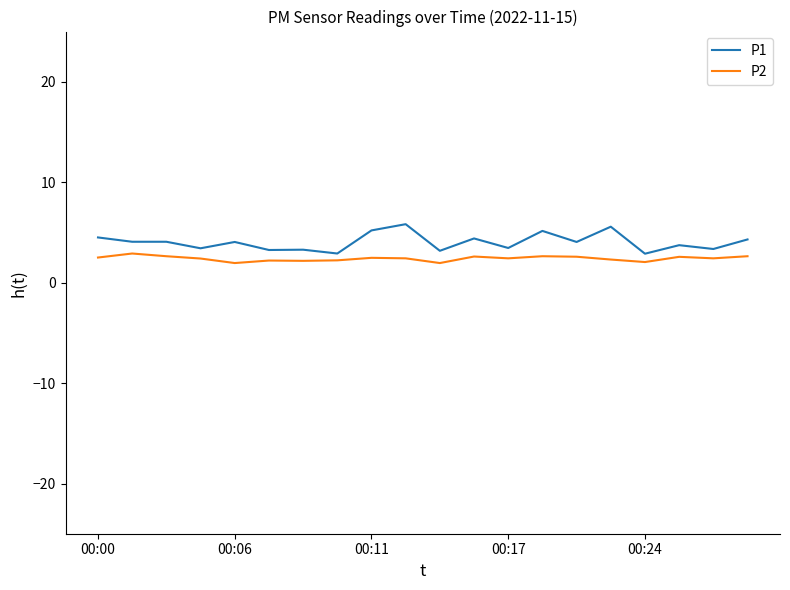

What is the difference between the maximum and minimum values in the P1 series?

2.9